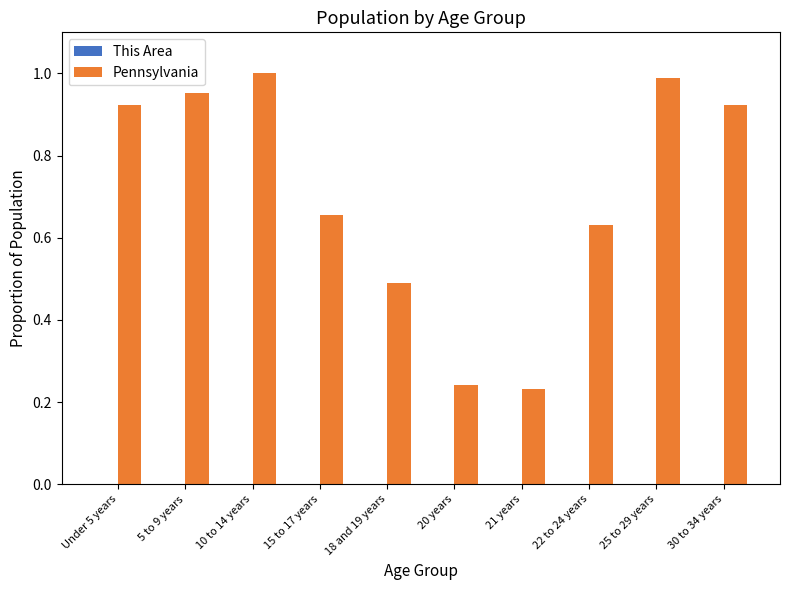

Which series changed the most between 5 to 9 years and 15 to 17 years?

Pennsylvania